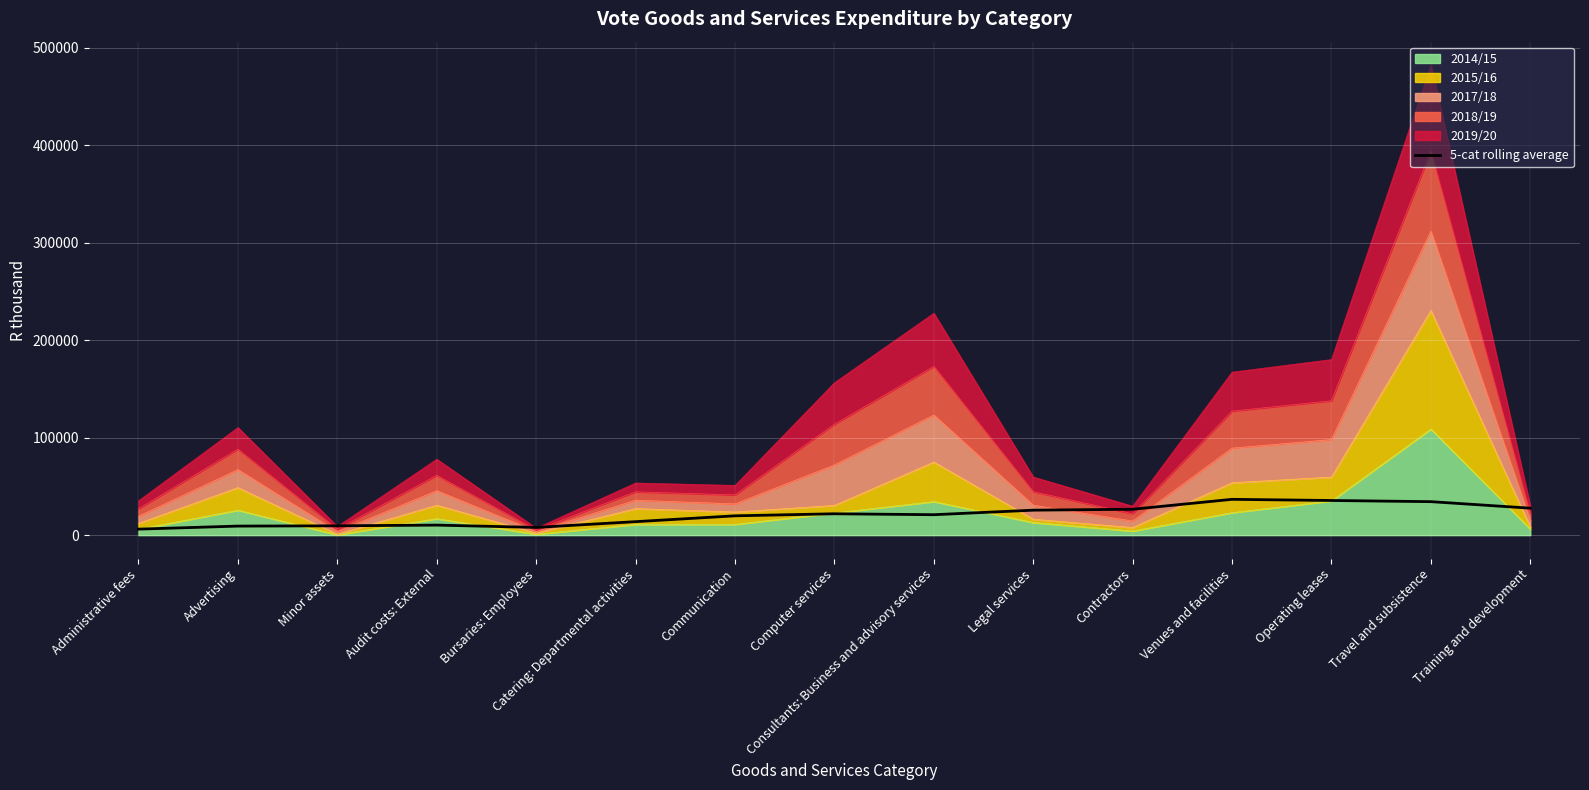

Reading left to right, transcribe all the data shown in this chart.

Administrative fees=6181.6	Advertising=9298.5	Minor assets=9585.9	Audit costs: External=10316.1	Bursaries: Employees=7943.4	Catering: Departmental activities=13841.4	Communication=19831.2	Computer services=21928.8	Consultants: Business and advisory services=20978.4	Legal services=25625.3	Contractors=26576.6	Venues and facilities=36752.6	Operating leases=35557.3	Travel and subsistence=34367.6	Training and development=27678.6